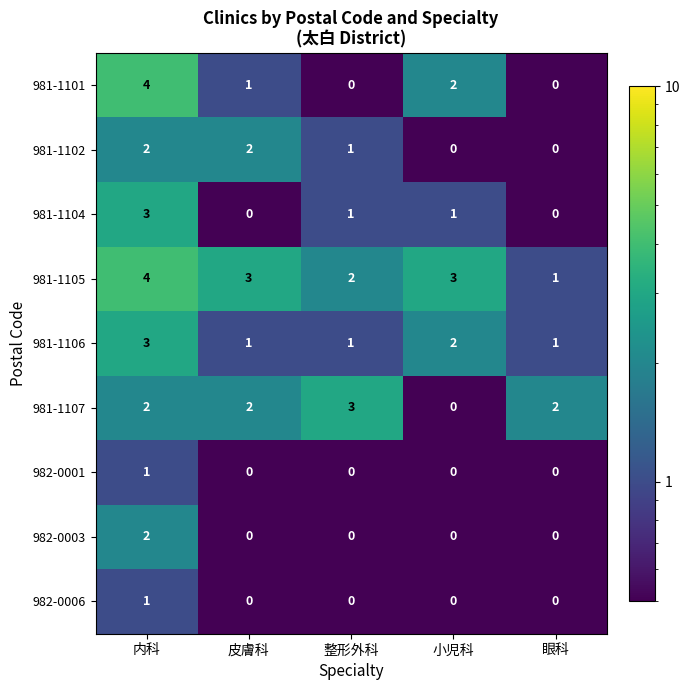

What is the total value across all series at 皮膚科?

9